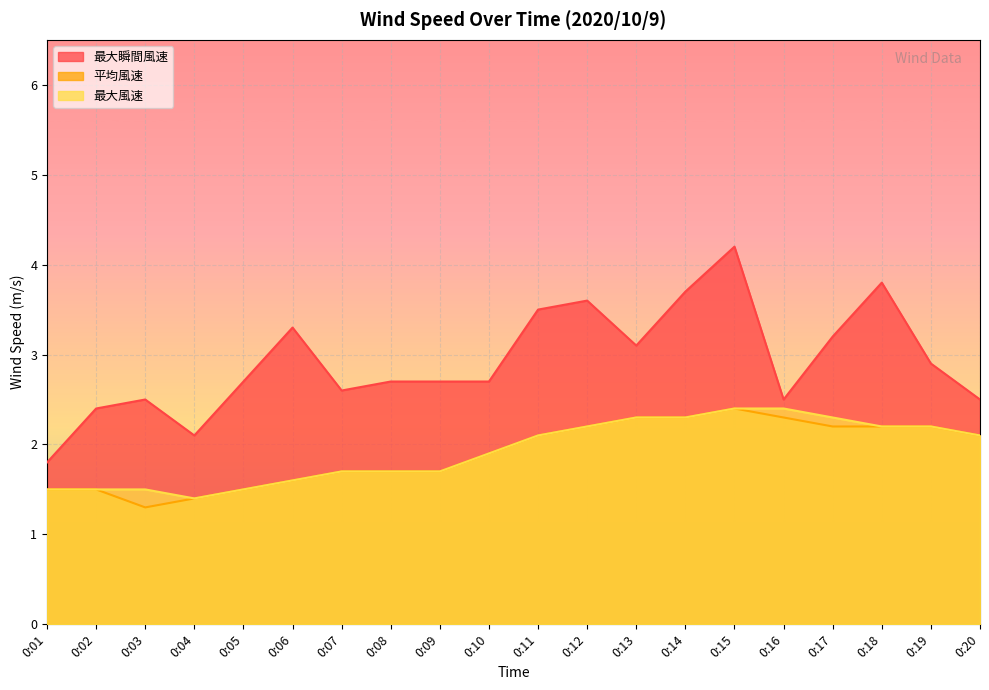

Is the value of 最大瞬間風速 at 0:02 greater than the value of 最大風速 at 0:11?

Yes